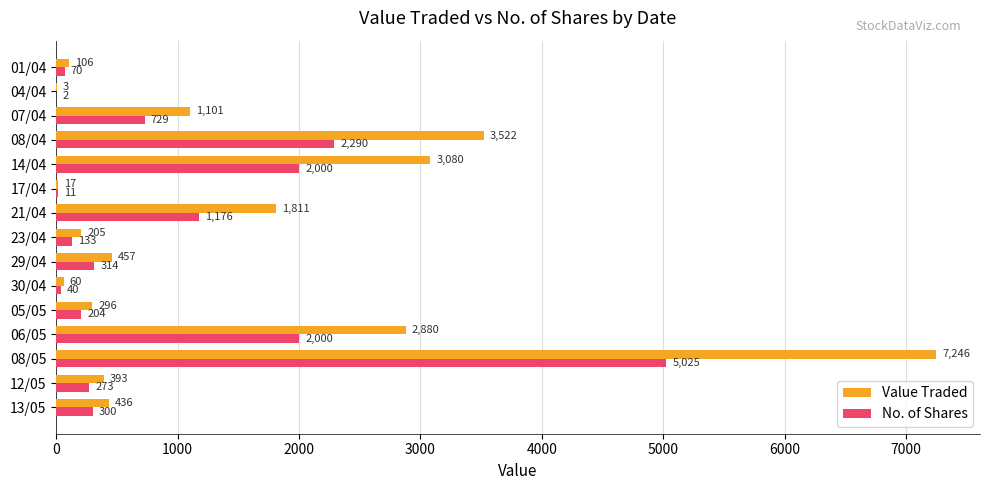

Read the Value Traded value at 07/04, to the nearest 50.

1100